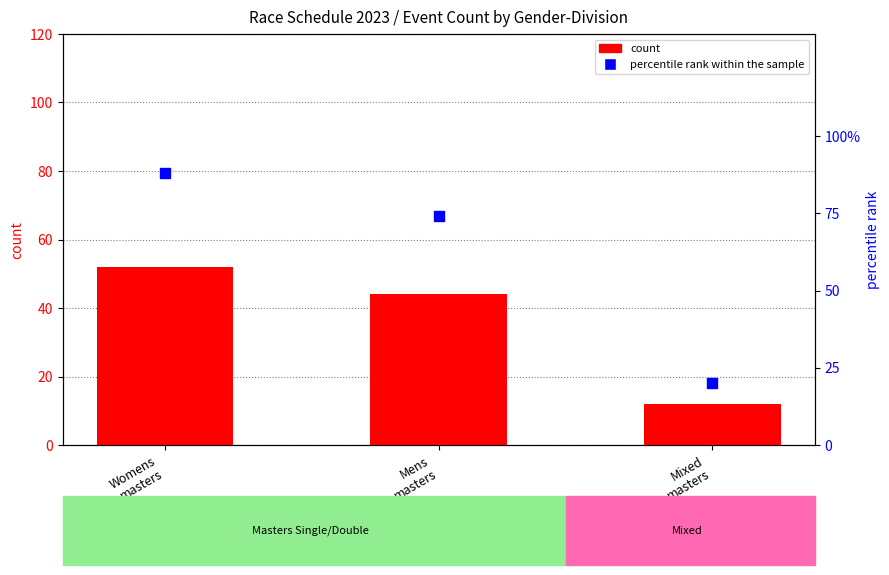

At which category is the sum across all series the highest?

Womens
masters